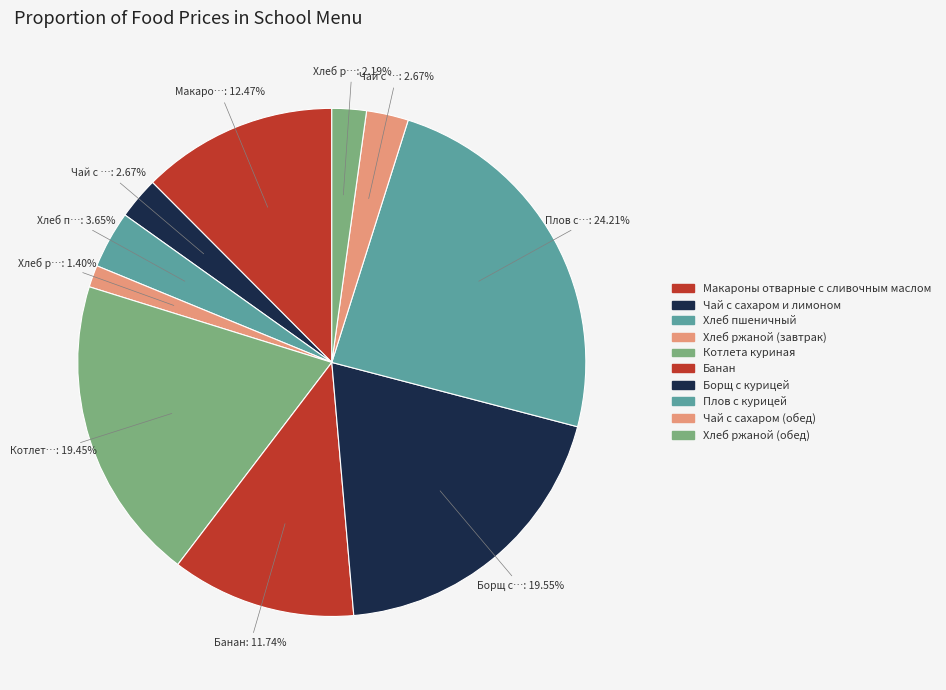

Count the number of slices in the pie.

10